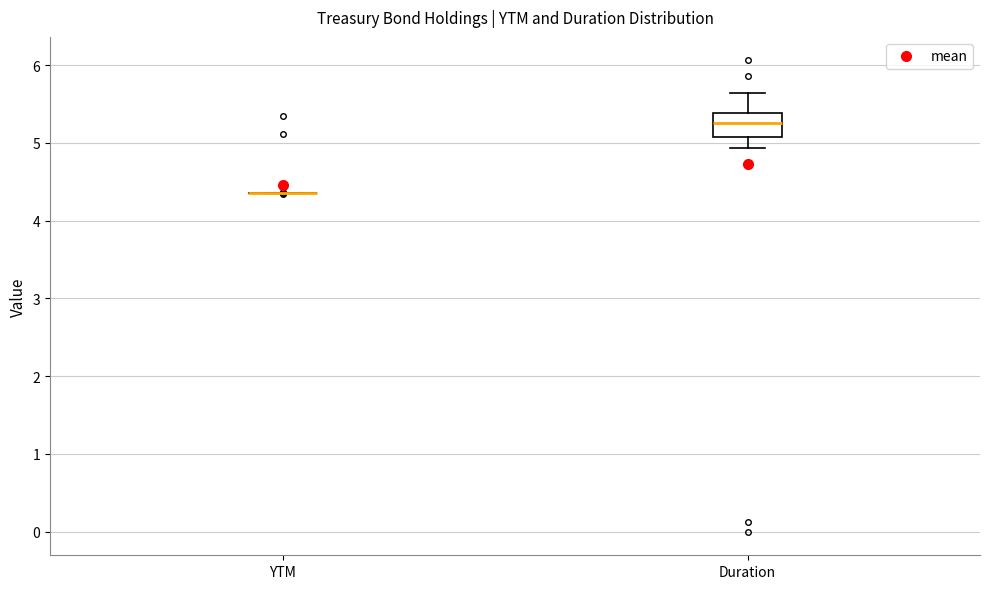

Reading left to right, transcribe this box plot: for each box, give where its median line is, the range the box spans, and where its two whiskers end, as read against the y-axis. The values are not printed on the chart, so give them approximately, as read against the axis.

YTM: box collapsed to a line at 4.4, whiskers 4.4 to 4.4
Duration: median 5.3, box 5.1 to 5.4, whiskers 4.9 to 5.6